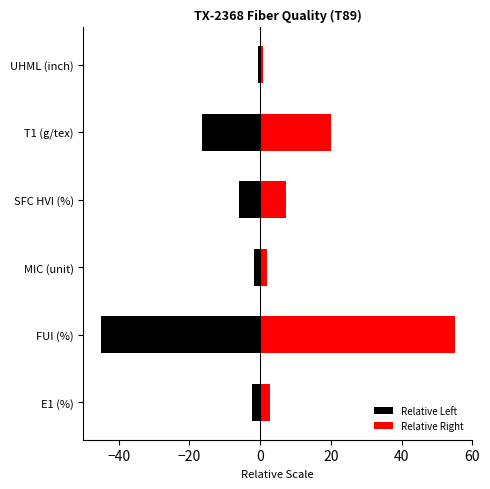

Reading left to right, what are all the values shown in this chart?

Relative Left: -2.2	-45.0	-1.7	-5.9	-16.3	-0.6
Relative Right: 2.7	55.0	2.0	7.2	20.0	0.8